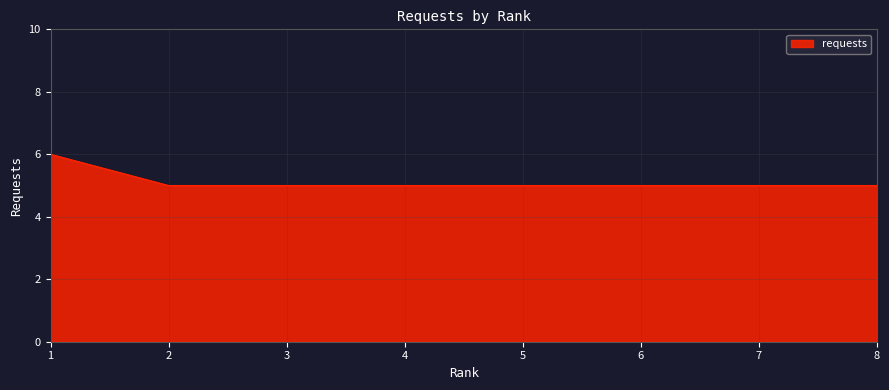

Count the number of categories in the chart.

8